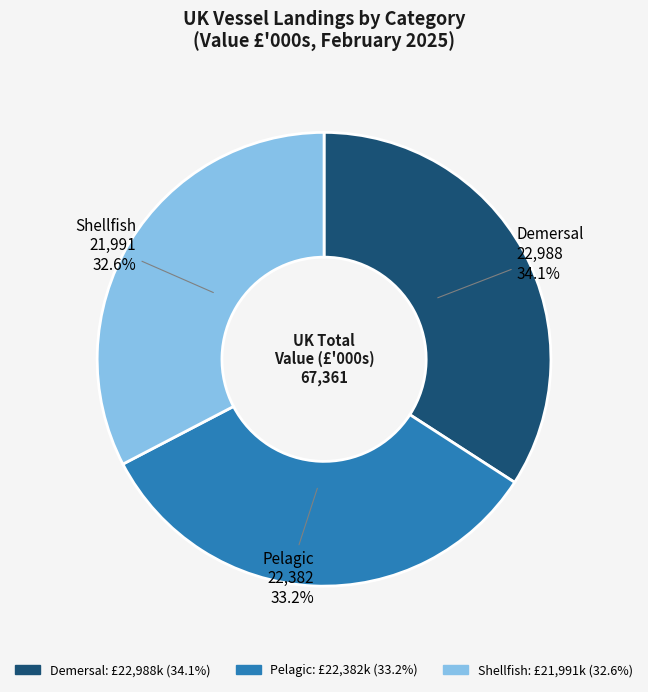

Is there any slice that represents more than half of the pie?

No